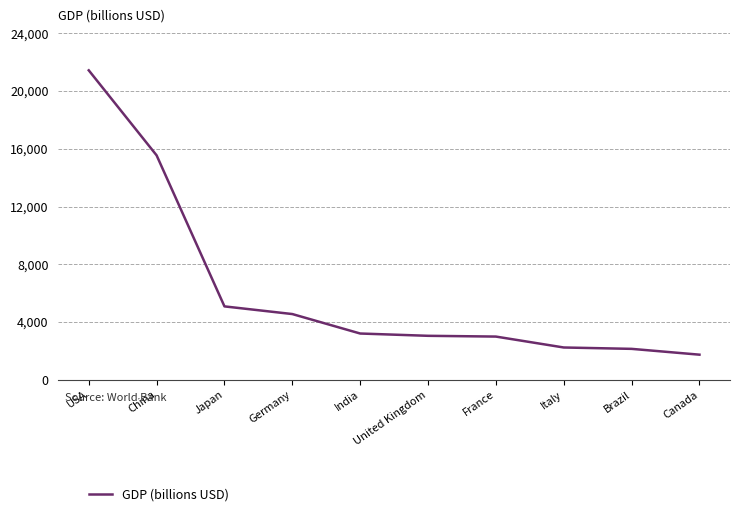

True or false: the data shows 2855 at Canada.

False